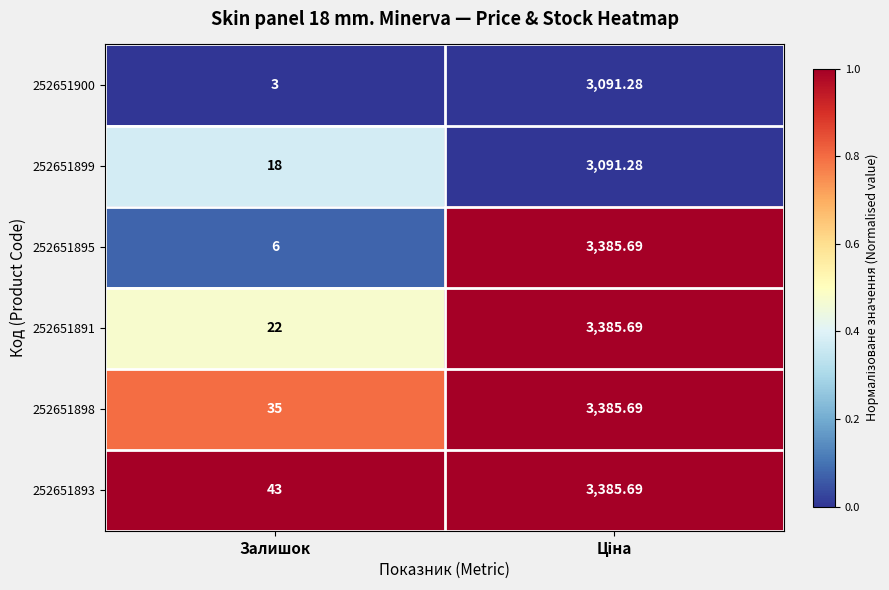

Where is 252651898 nearest to the value 1710?

Залишок